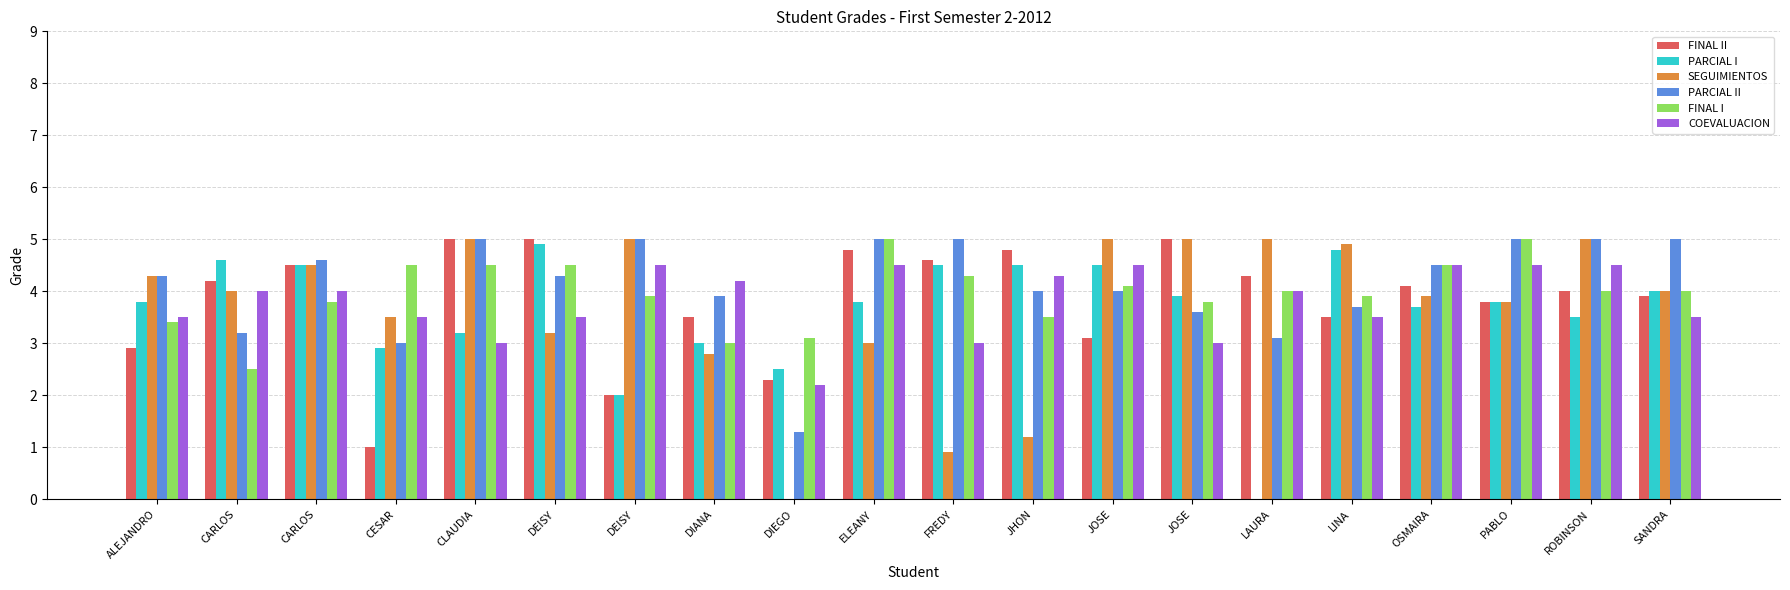

The value of PARCIAL I at DIEGO is 2.5. True or false?

True